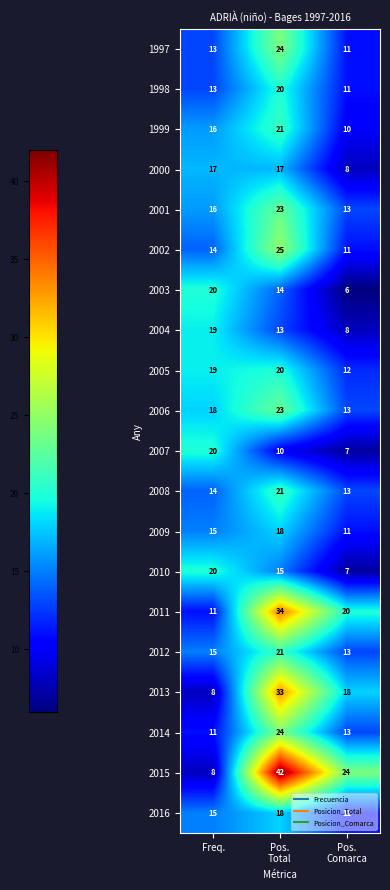

At how many categories does at least one series exceed 23?

2